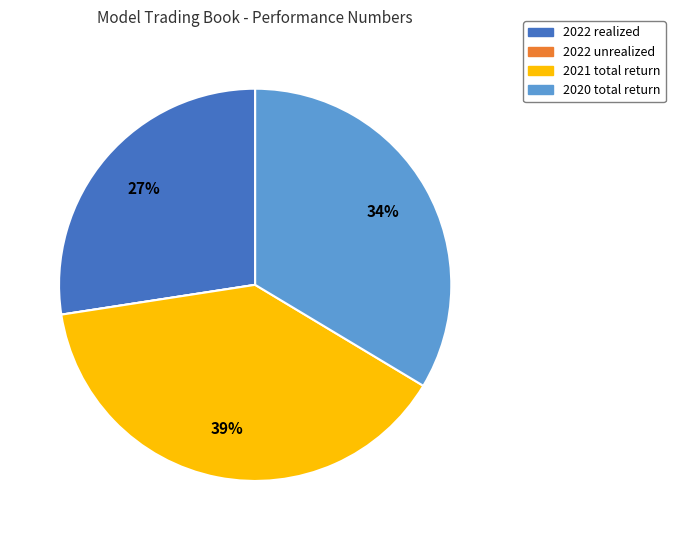

True or false: 2021 total return accounts for 39% of the total.

True